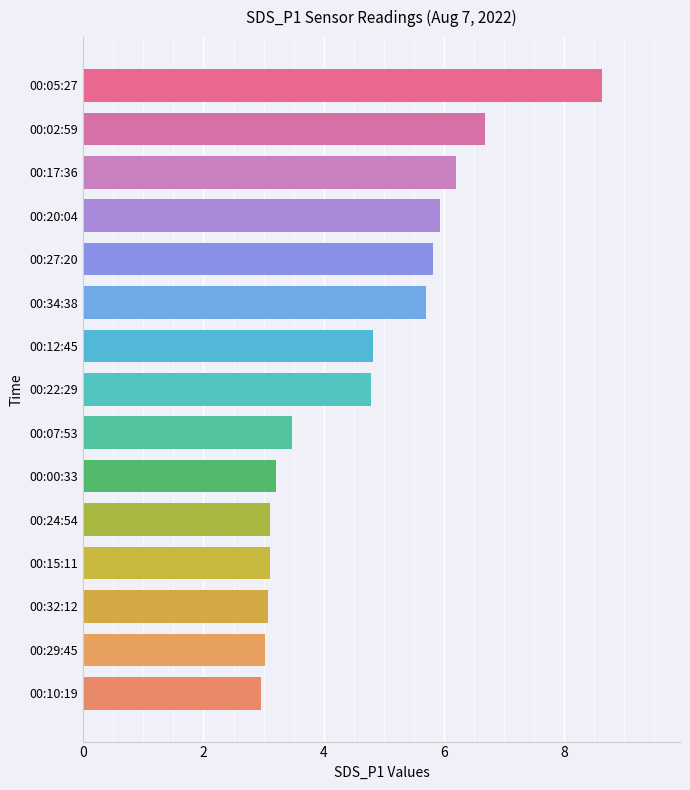

Is it true that the value at 00:12:45 is 1.5?

False